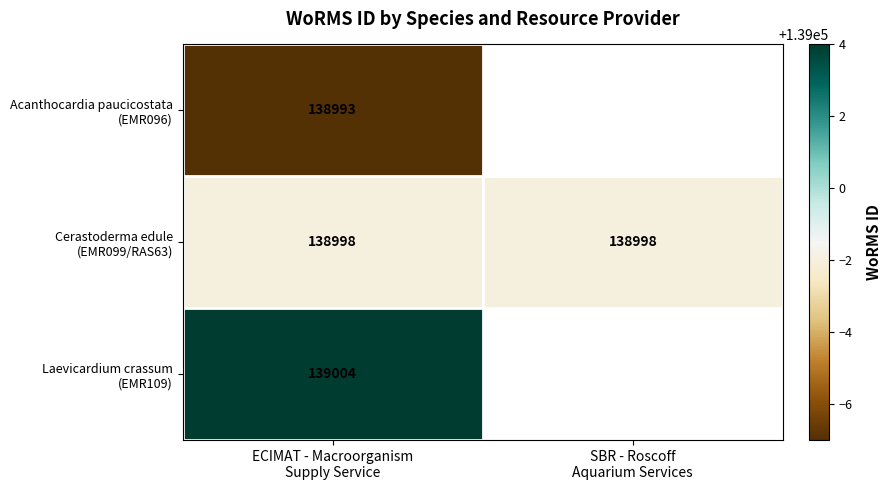

Rank the series by their maximum value, from highest to lowest.

Laevicardium crassum (EMR109), Cerastoderma edule (EMR099/RAS63), Acanthocardia paucicostata (EMR096)